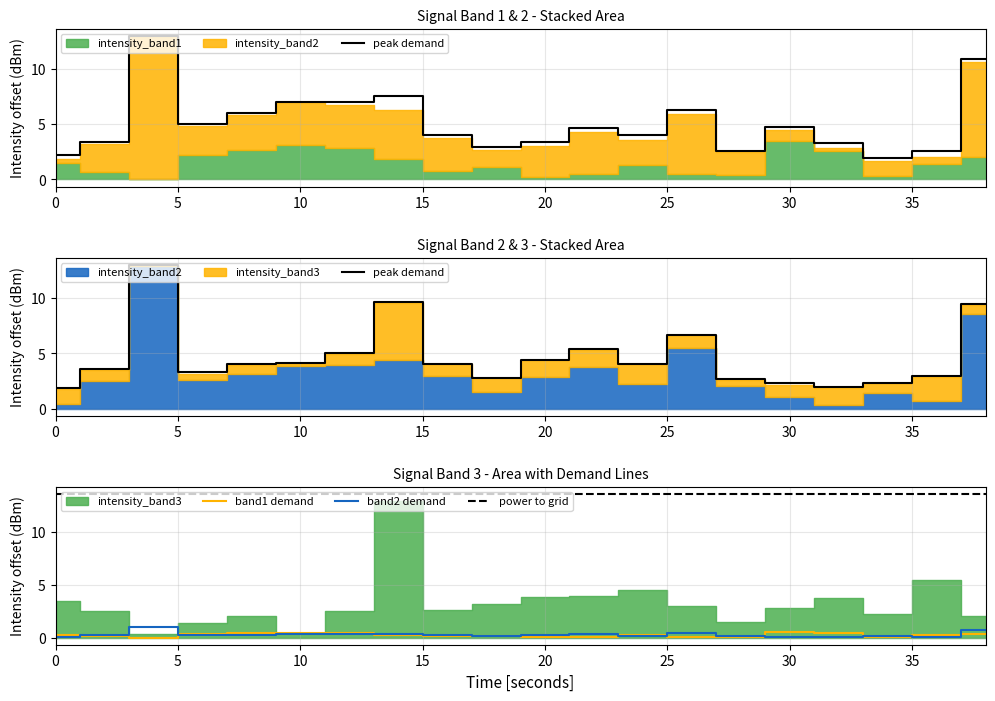

Where is intensity_band2 nearest to the value 0?

32